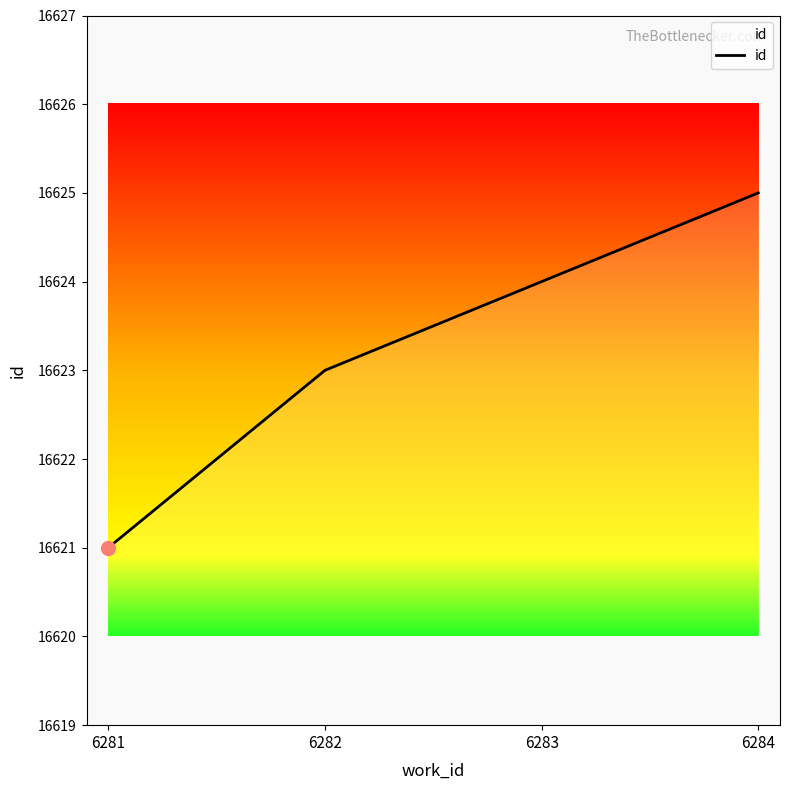

True or false: the data has more than 1 interior local peaks.

False